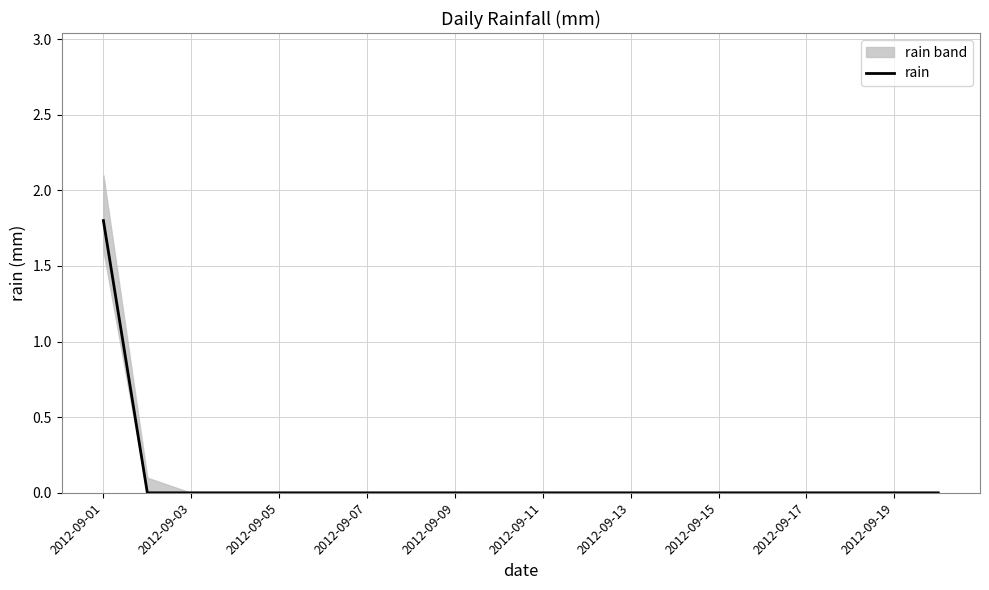

Which category has the highest value in the rain series?

2012-09-01